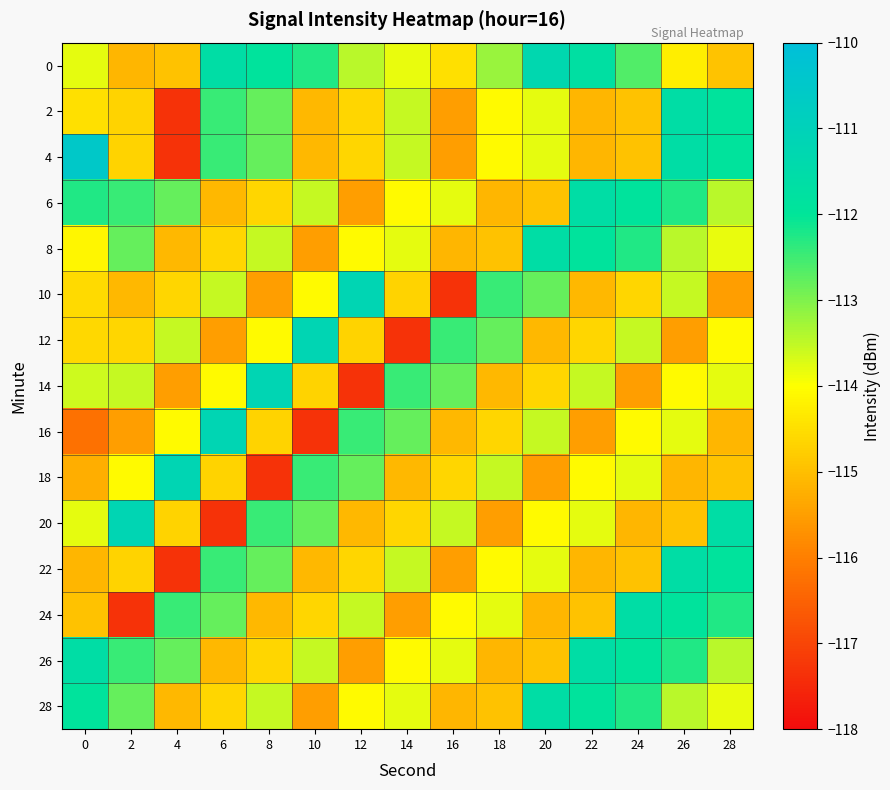

Rank the series by their maximum value, from highest to lowest.

4, 10, 12, 14, 16, 18, 20, 0, 2, 6, 8, 22, 24, 26, 28